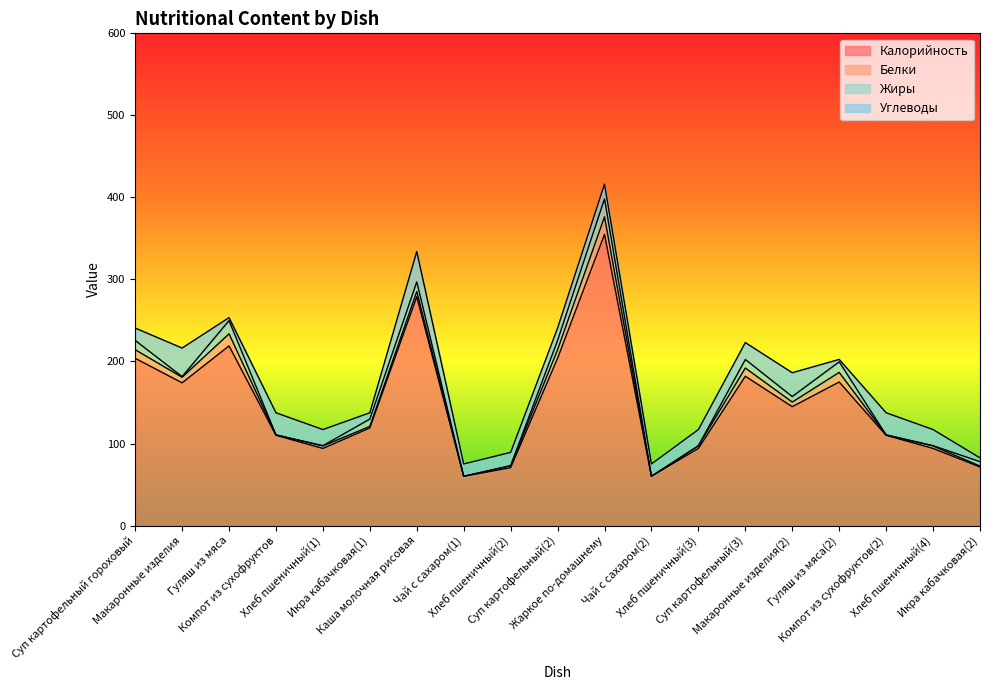

What is the difference between the highest and lowest values at Суп картофельный(2)?

193.4